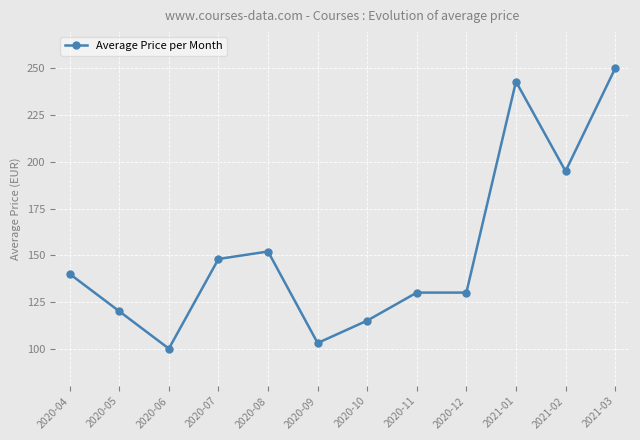

Which has a higher value, 2021-02 or 2021-01?

2021-01